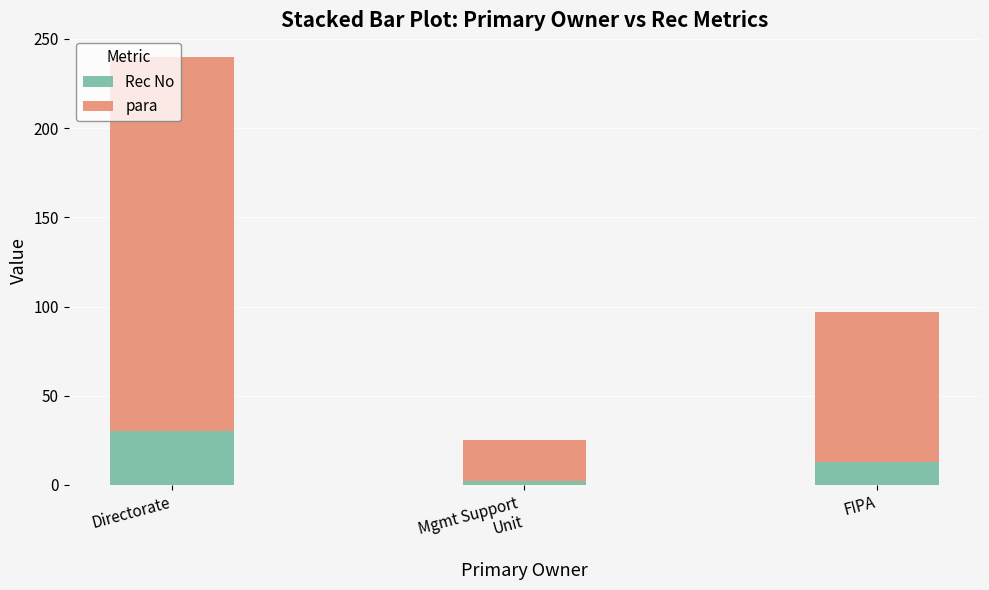

At which category is the sum across all series the highest?

Directorate